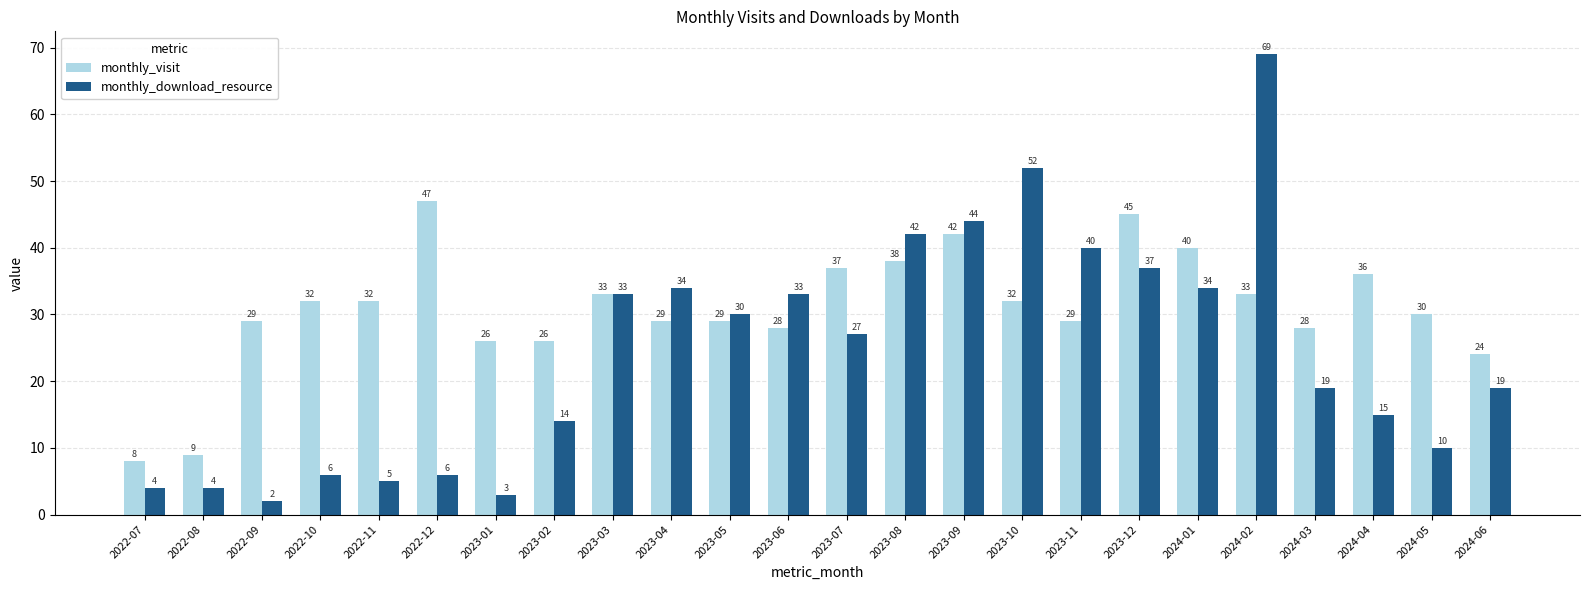

At 2023-06, list the series in order from largest to smallest.

monthly_download_resource, monthly_visit